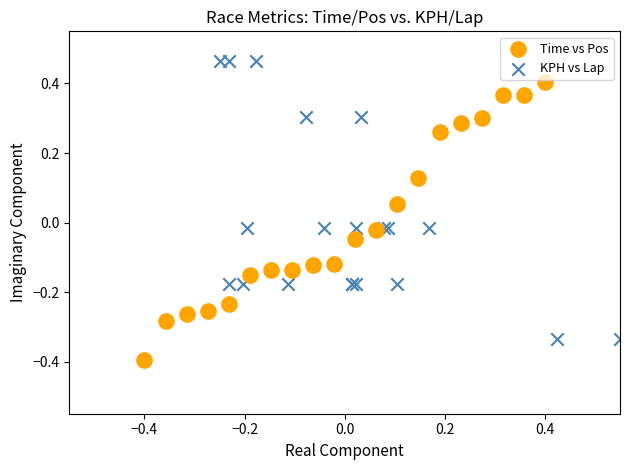

Which series reaches the maximum Y coordinate?

KPH vs Lap